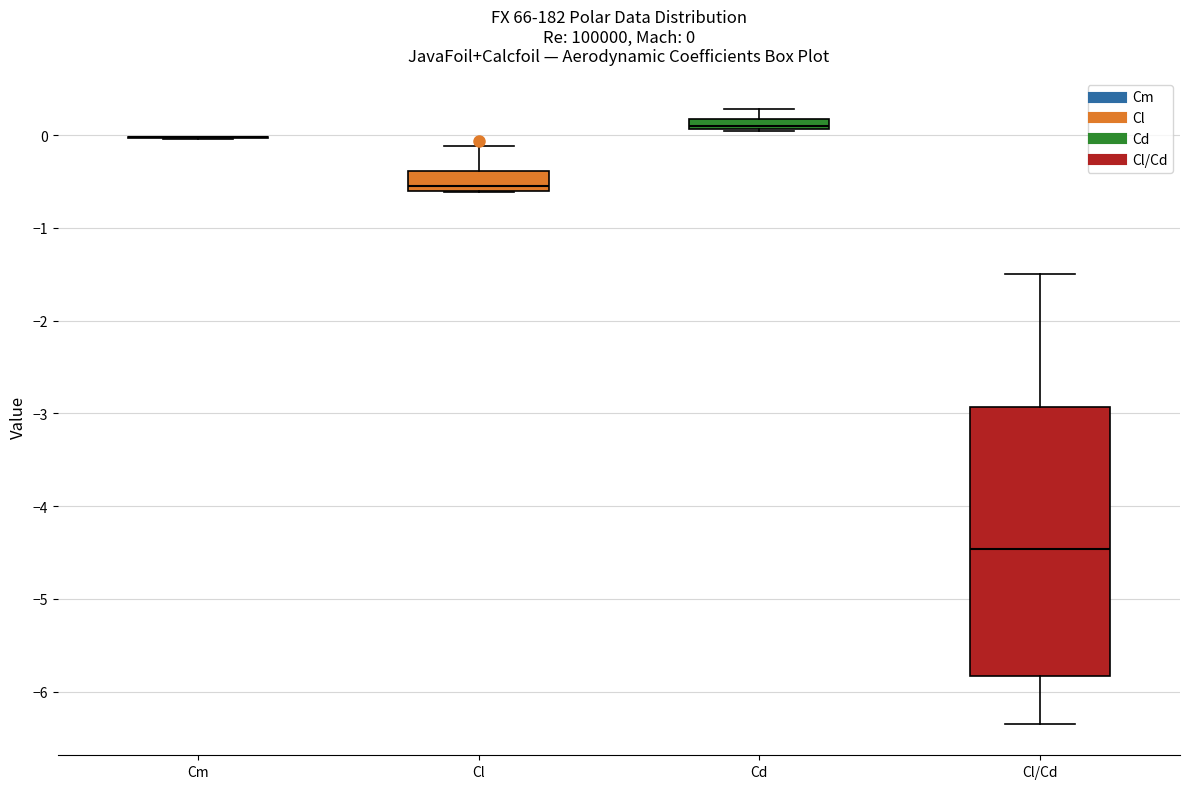

Which box is the tallest, from its lower edge to its upper edge?

Cl/Cd